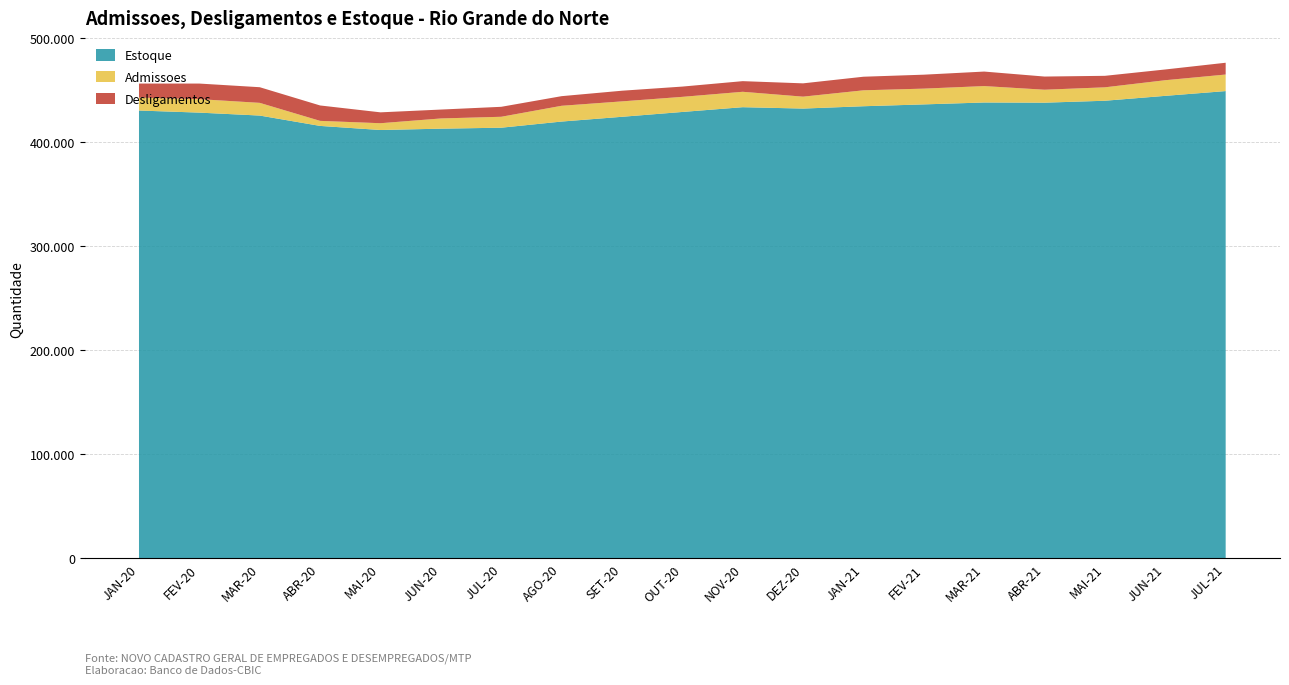

Reading left to right, extract all data points from this chart.

Admissoes: 12407	12950	12207	4847	6517	9819	10501	15152	14811	14511	14799	11452	15299	15158	15769	12460	12901	15022	15902
Desligamentos: 13498	14967	15023	14796	10450	8539	9571	9243	10238	9866	10218	12779	13056	13389	13940	12644	11037	10317	11324
Estoque: 430365	428348	425532	415583	411650	412930	413860	419769	424342	428987	433568	432241	434484	436253	438082	437898	439762	444467	449045